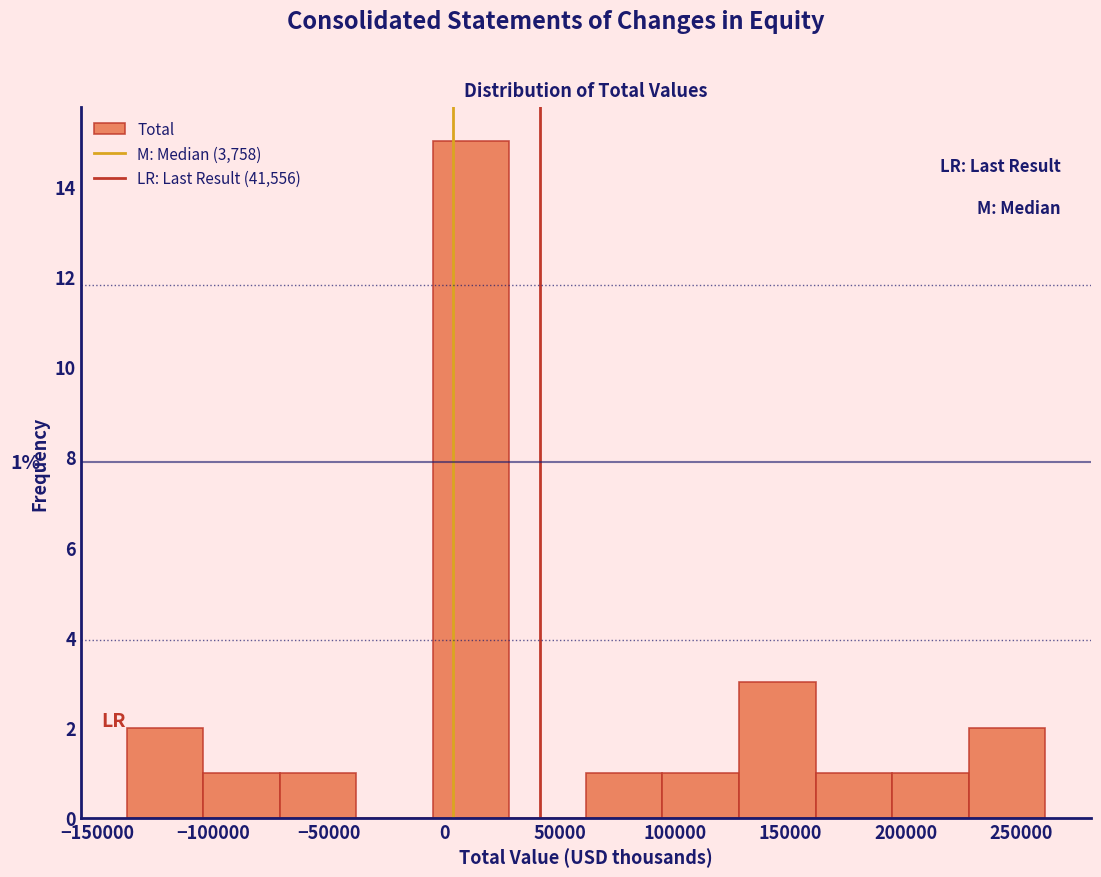

Over which range of the x-axis is the bar tallest?

-5000 to 30000